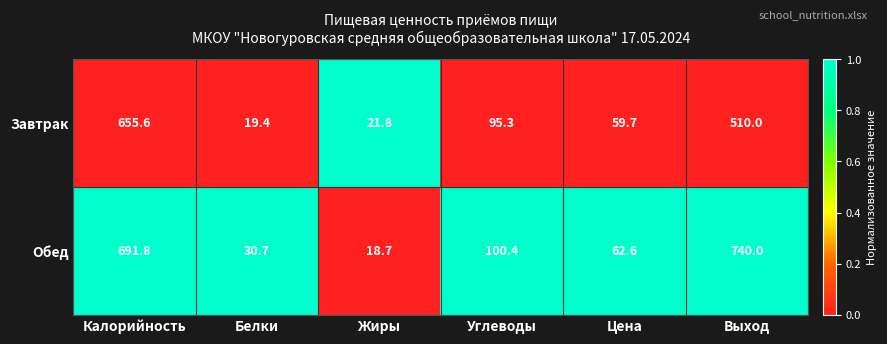

Which series has the largest range (max minus min)?

Обед